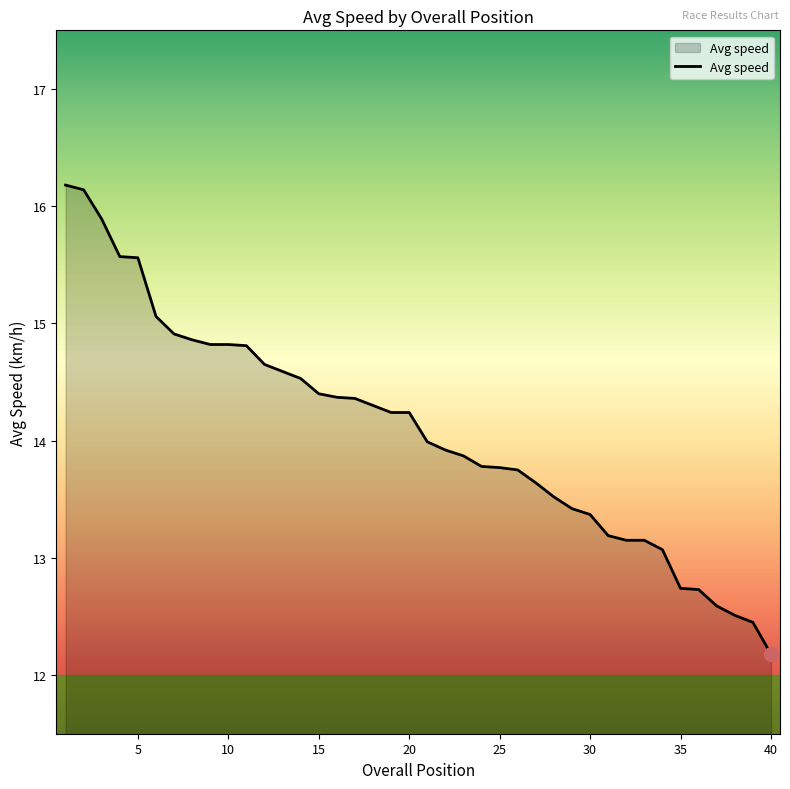

What is the difference between the maximum and minimum values?

4.0